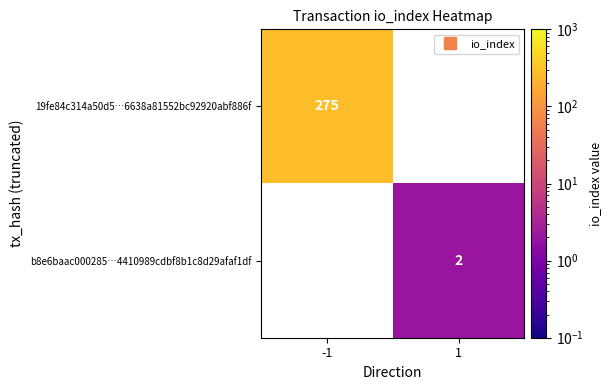

What is the approximate value of b8e6baac000285…4410989cdbf8b1c8d29afaf1df at 1?

2.0